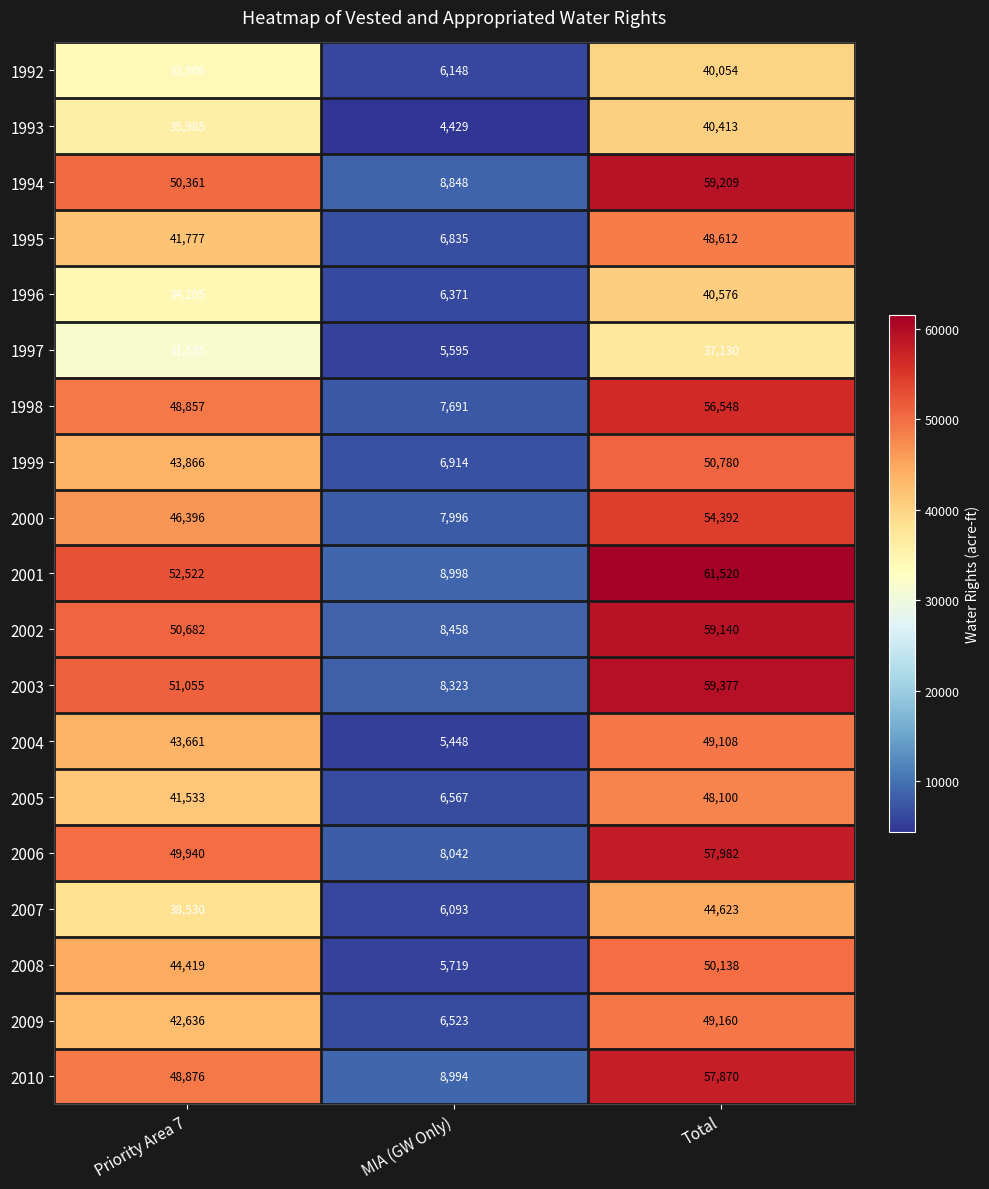

Which series has the largest total across all categories?

2001